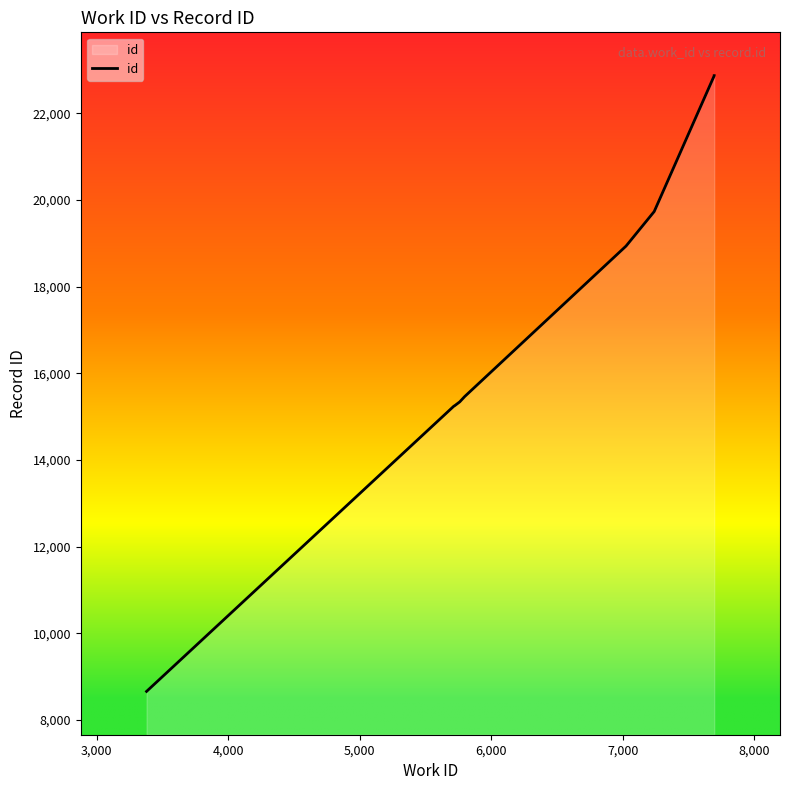

Reading right to left, transcribe all the data shown in this chart.

22873	22872	22871	19736	18939	15463	15342	15250	15245	8658